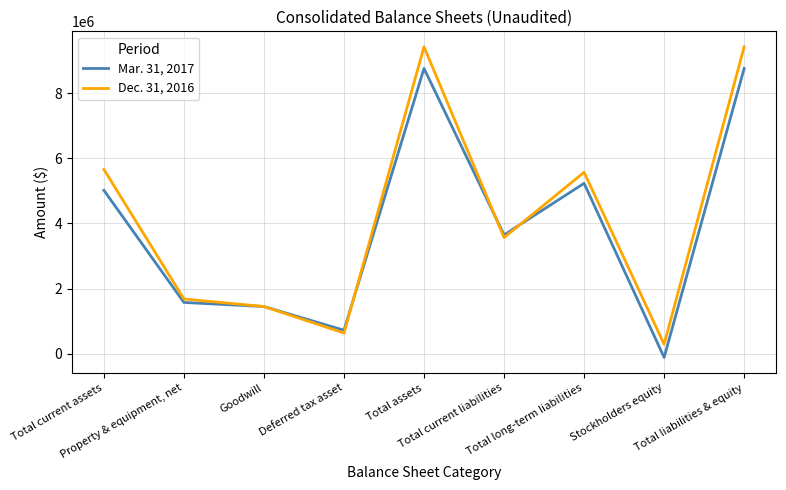

What is the spread (max minus min) of values at Total long-term liabilities?

339275